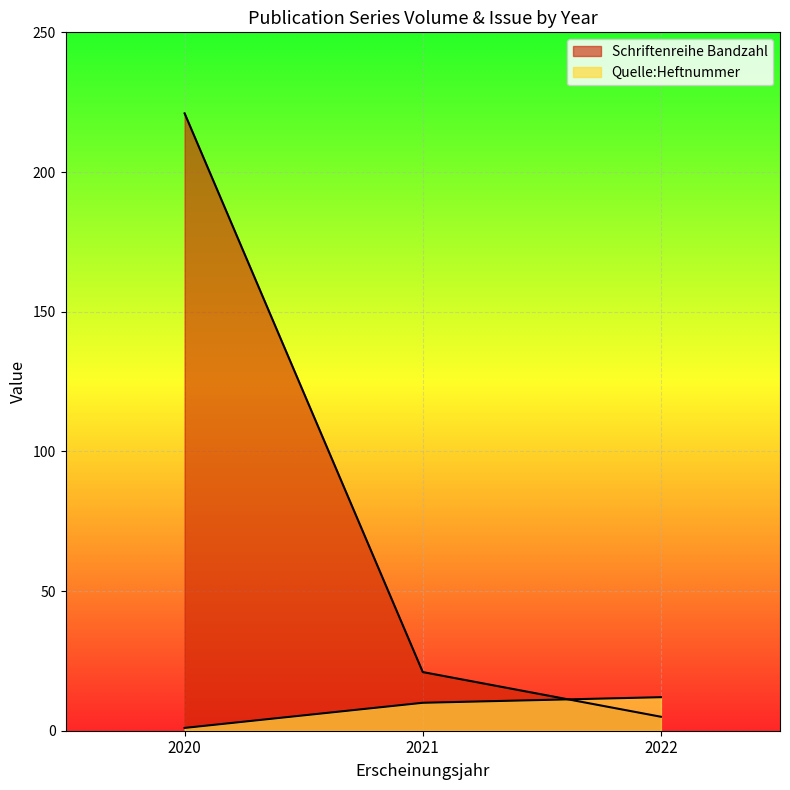

Does the chart display data point markers on the line(s)?

No